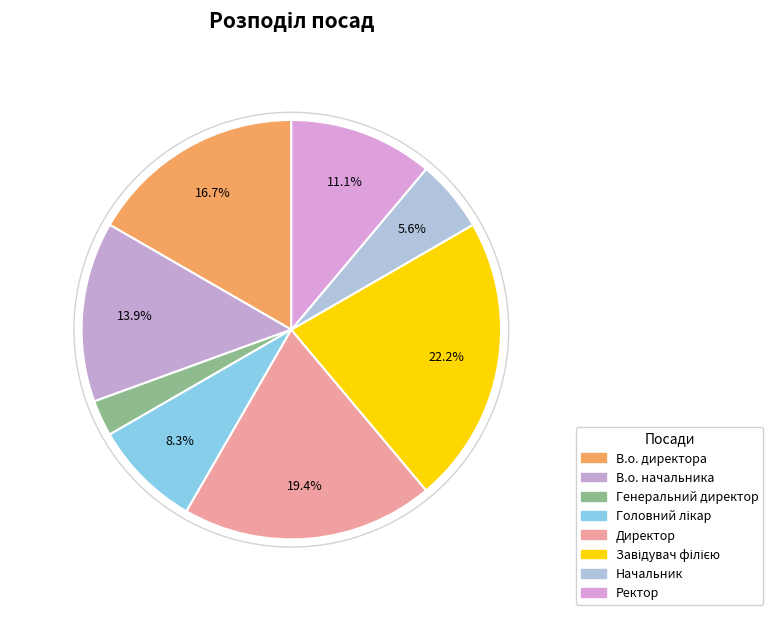

Count the number of slices in the pie.

8